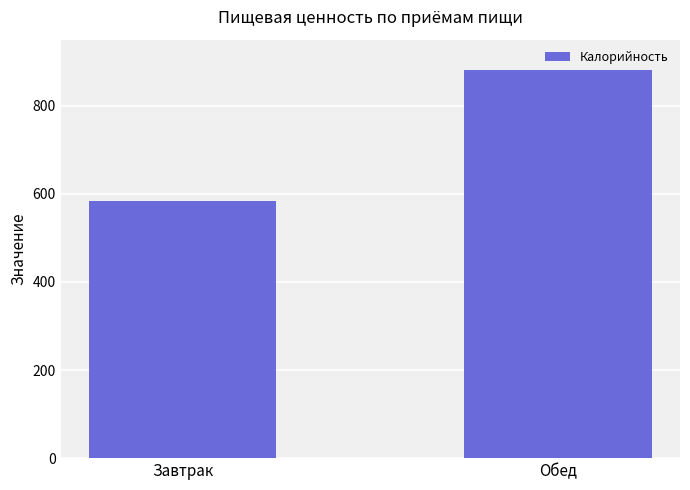

What is the sum of all values?

1464.3